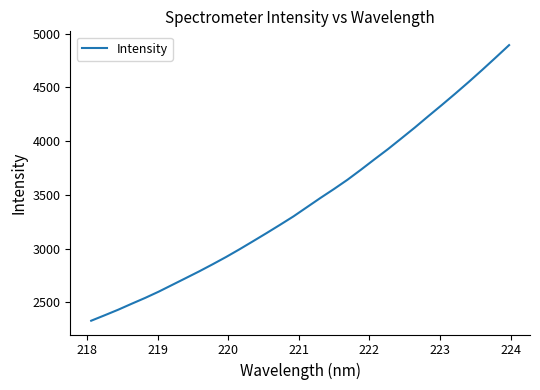

What is the maximum value shown in the chart?

4894.7